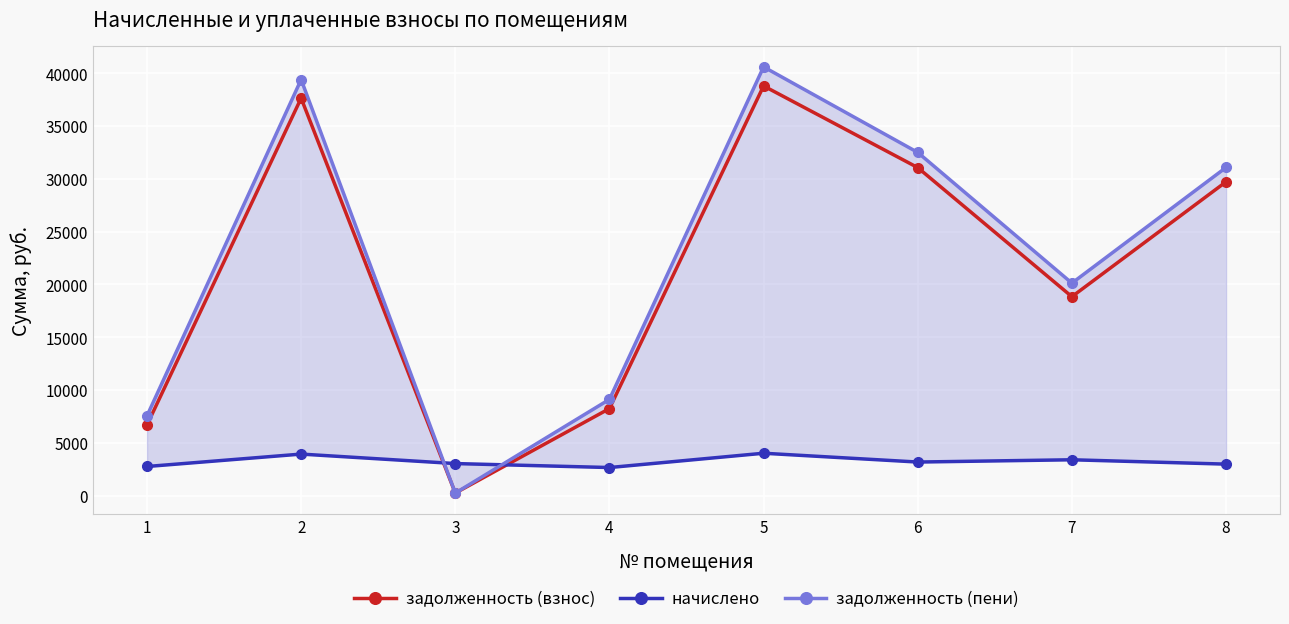

Is it true that задолженность (пени) equals 32909.2 at 7?

False